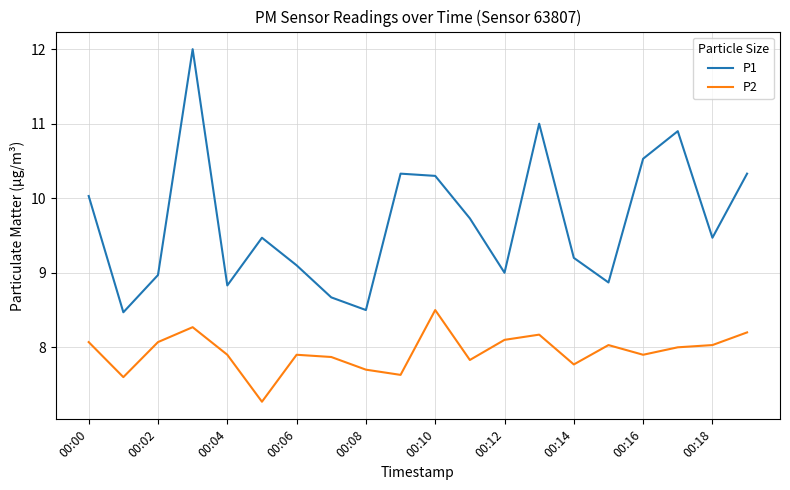

List the series in order of their overall mean, lowest first.

P2, P1